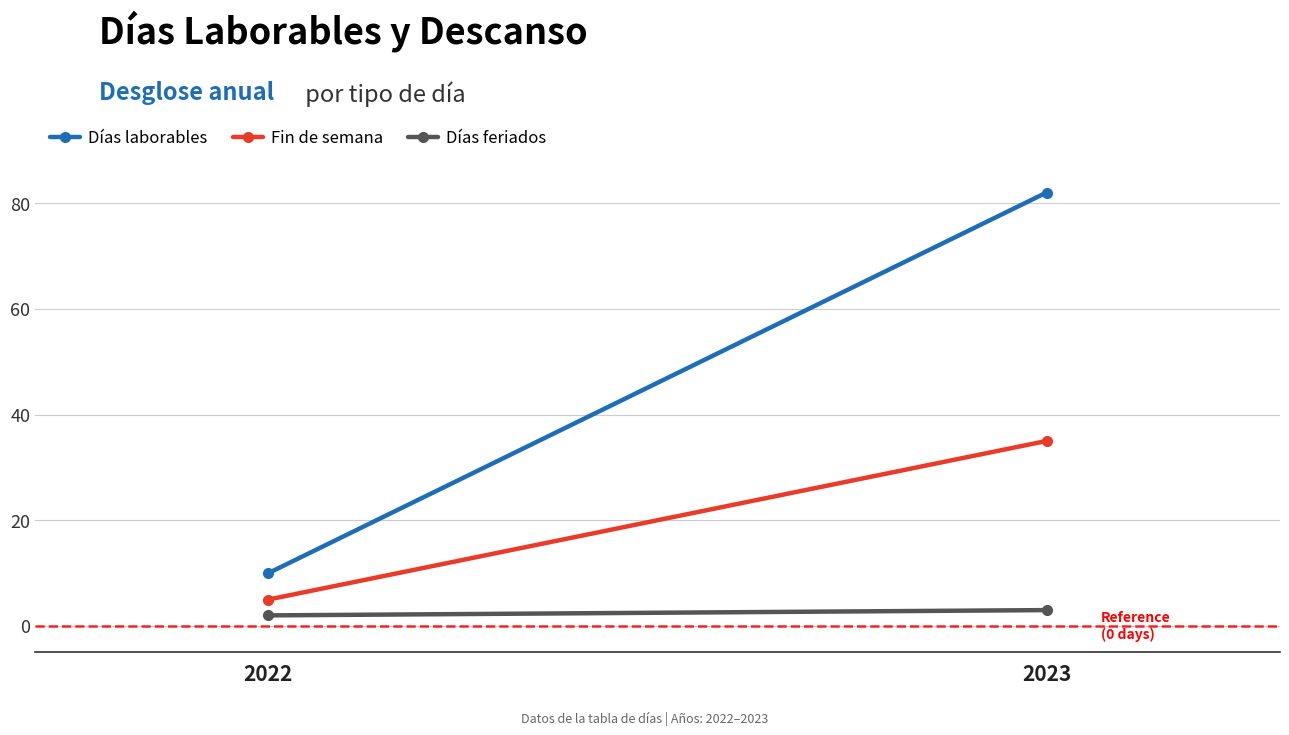

Reading left to right, transcribe all the data shown in this chart.

Días laborables: 10	82
Fin de semana: 5	35
Días feriados: 2	3